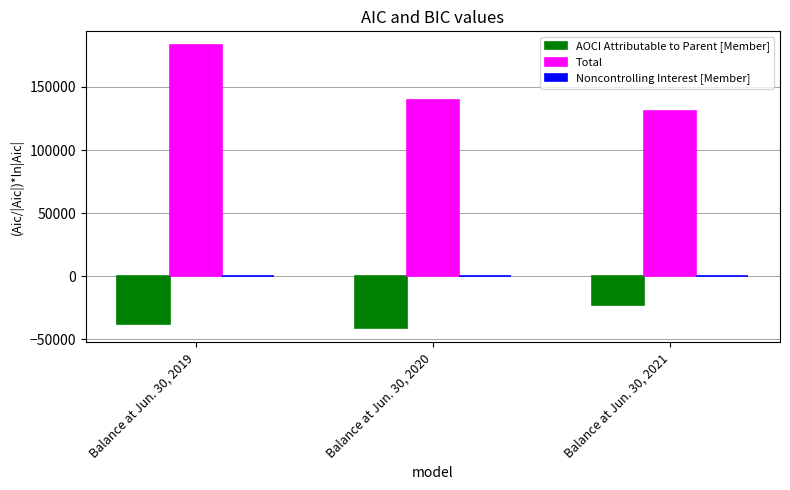

How many values in the AOCI Attributable to Parent [Member] series exceed -37971?

1